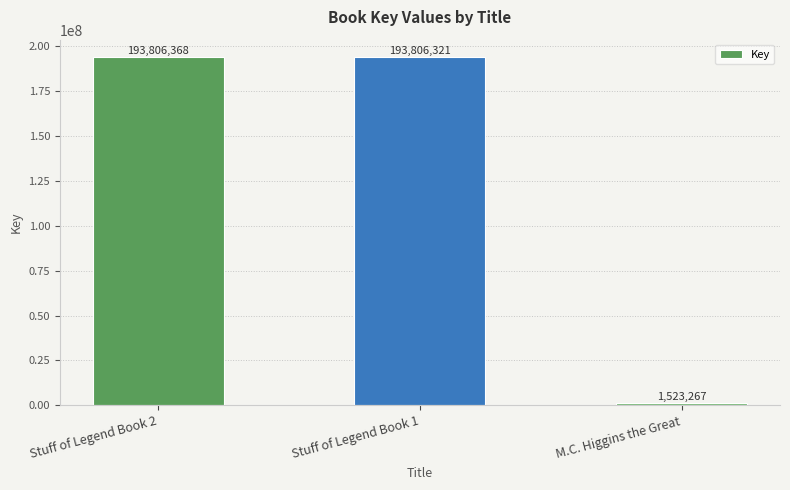

What is the change in value from Stuff of Legend Book 2 to Stuff of Legend Book 1?

-47